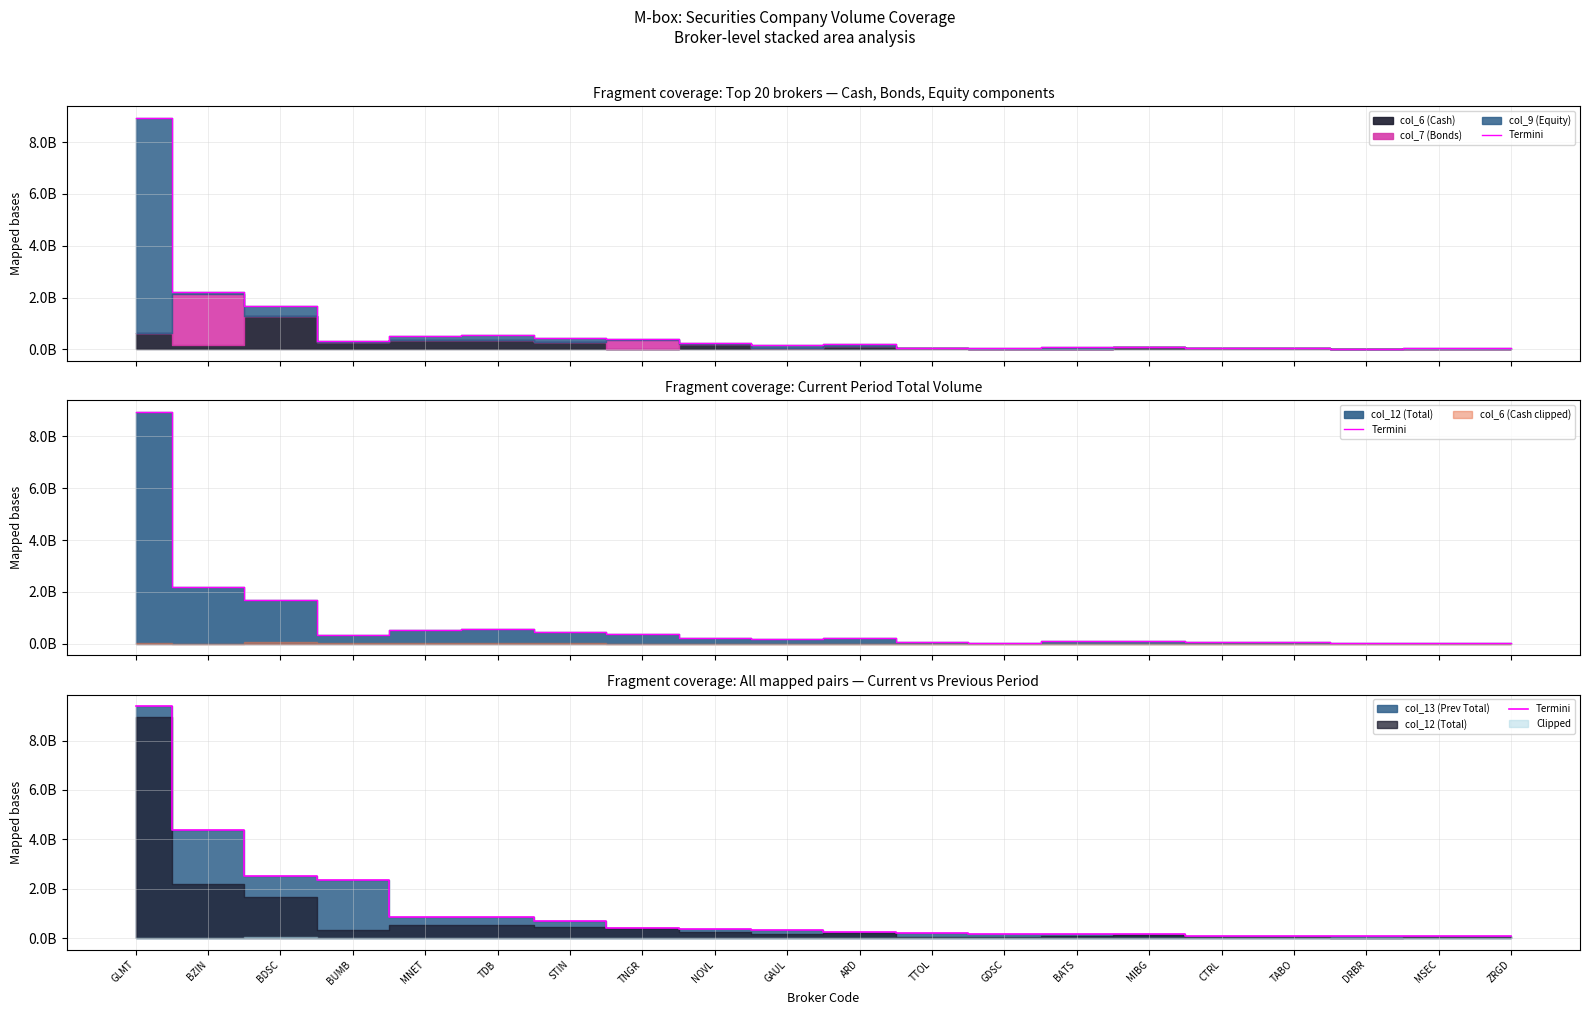

Does the chart have visible grid lines?

Yes